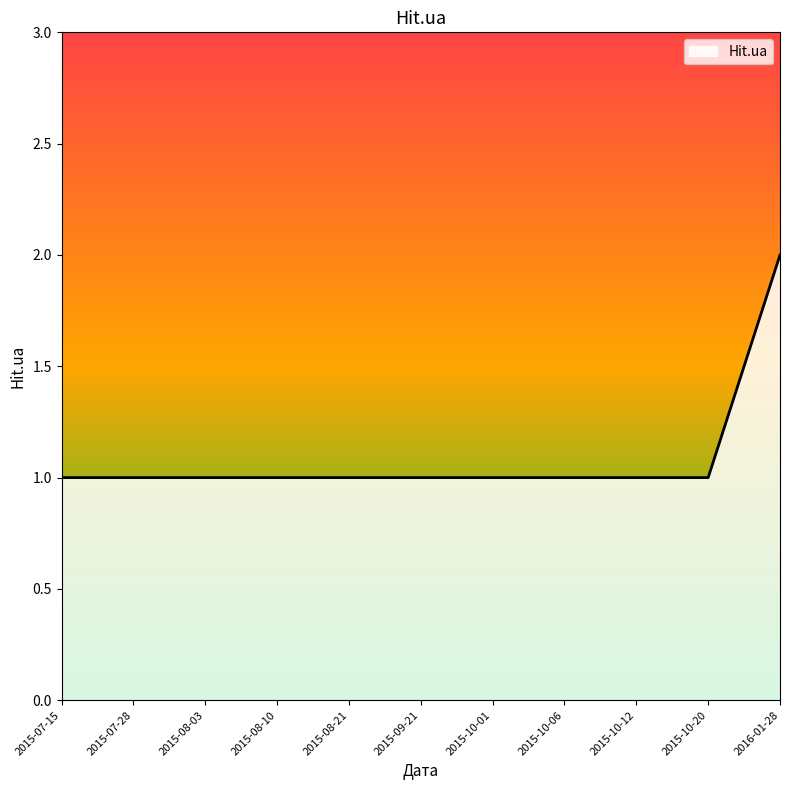

Reading left to right, extract all data points from this chart.

2015-07-15=1	2015-07-28=1	2015-08-03=1	2015-08-10=1	2015-08-21=1	2015-09-21=1	2015-10-01=1	2015-10-06=1	2015-10-12=1	2015-10-20=1	2016-01-28=2